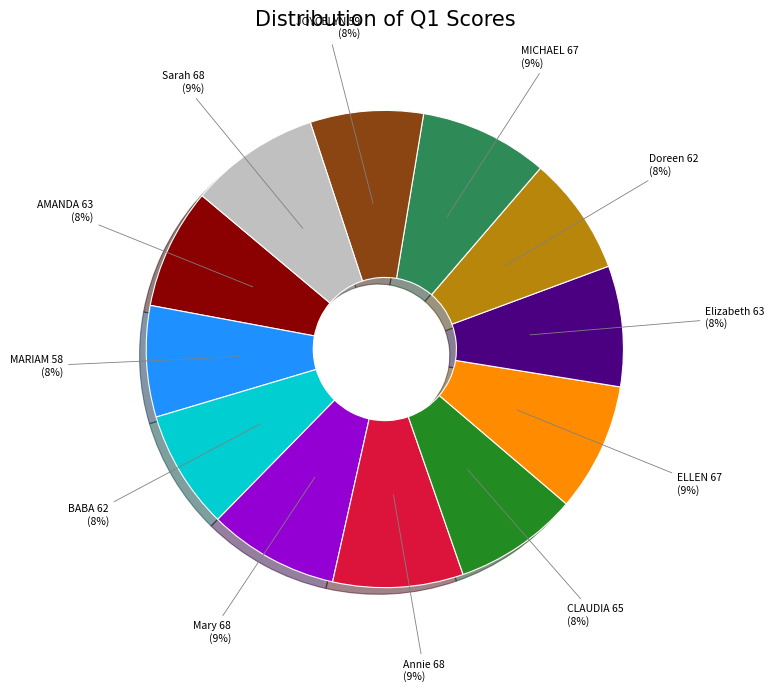

To the nearest percent, what is the average slice percentage?

8%